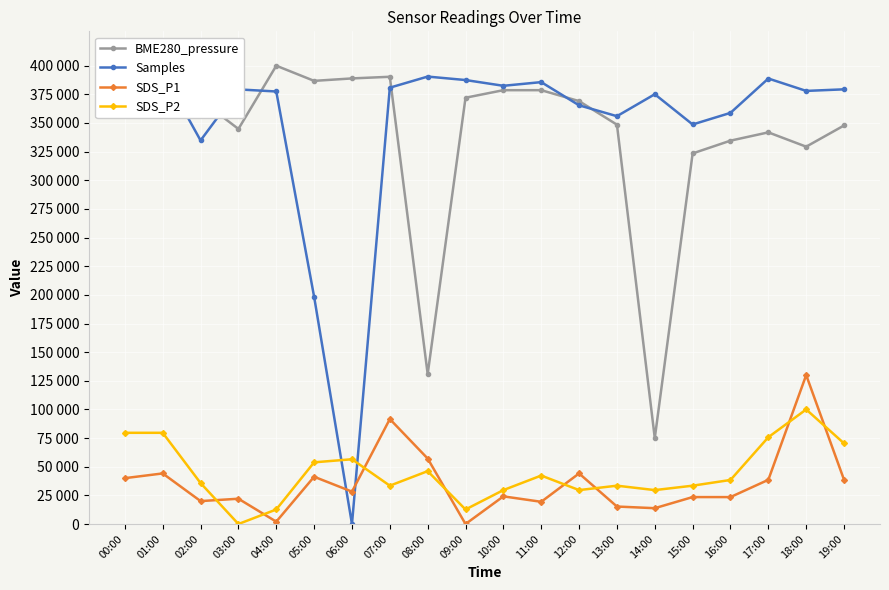

At 04:00, list the series in order from largest to smallest.

BME280_pressure, Samples, SDS_P2, SDS_P1